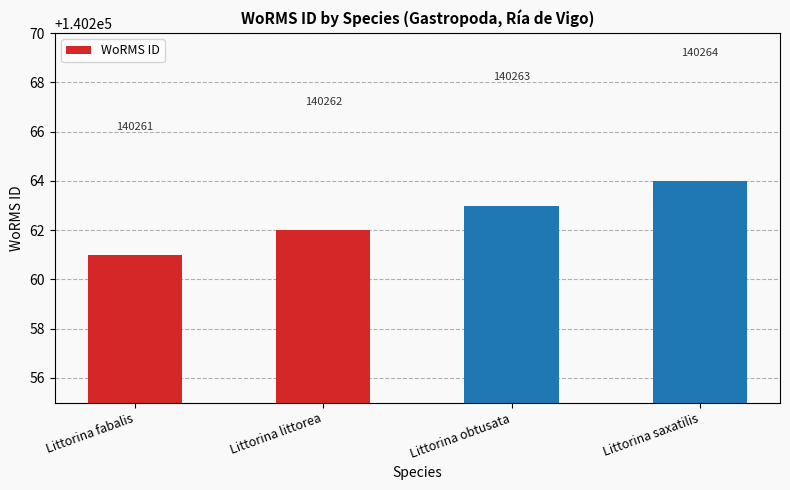

What is the minimum value shown in the chart?

140261